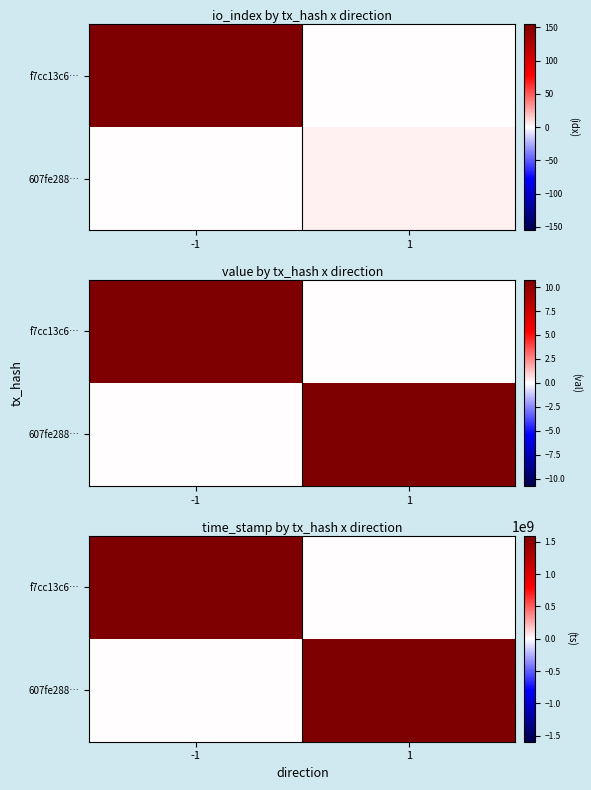

What is the average value of the f7cc13c6… series?

796782130